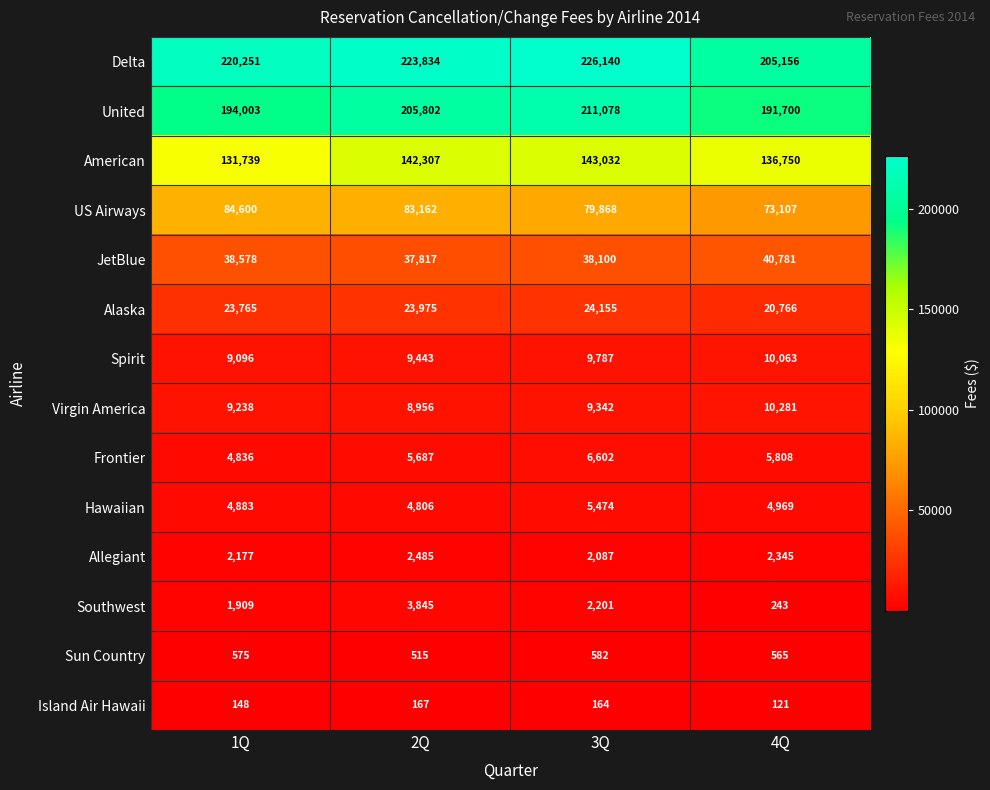

What value does the Delta series have at 3Q, to the nearest 10?

226140